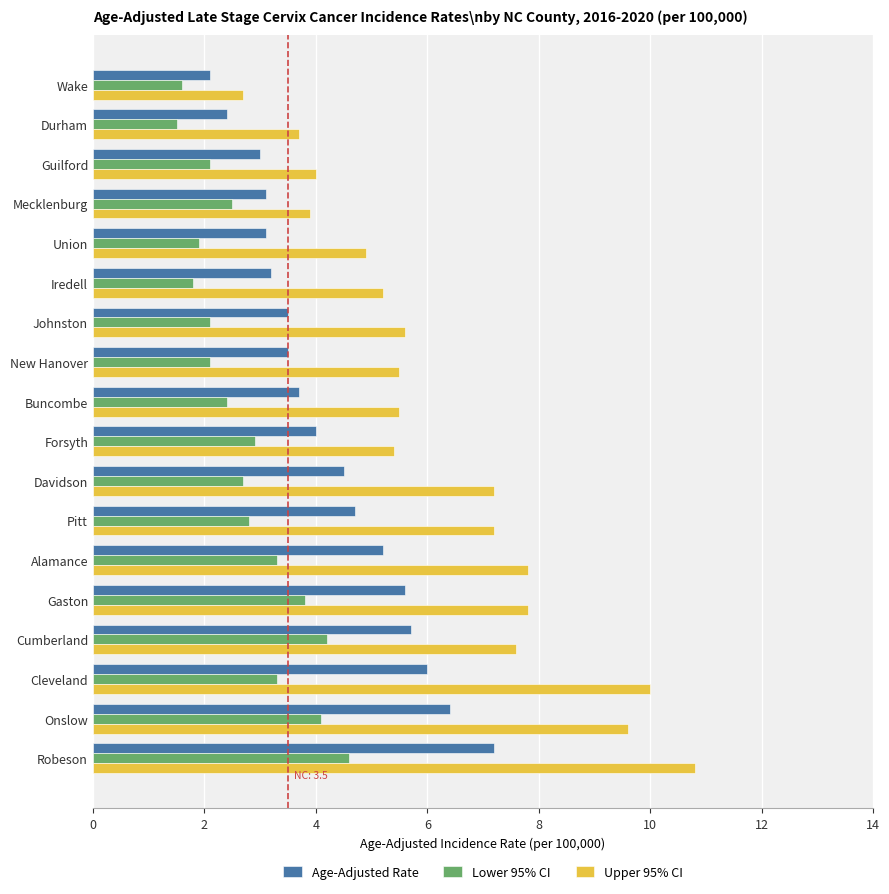

Is it true that Lower 95% CI equals 2.7 at Davidson?

True